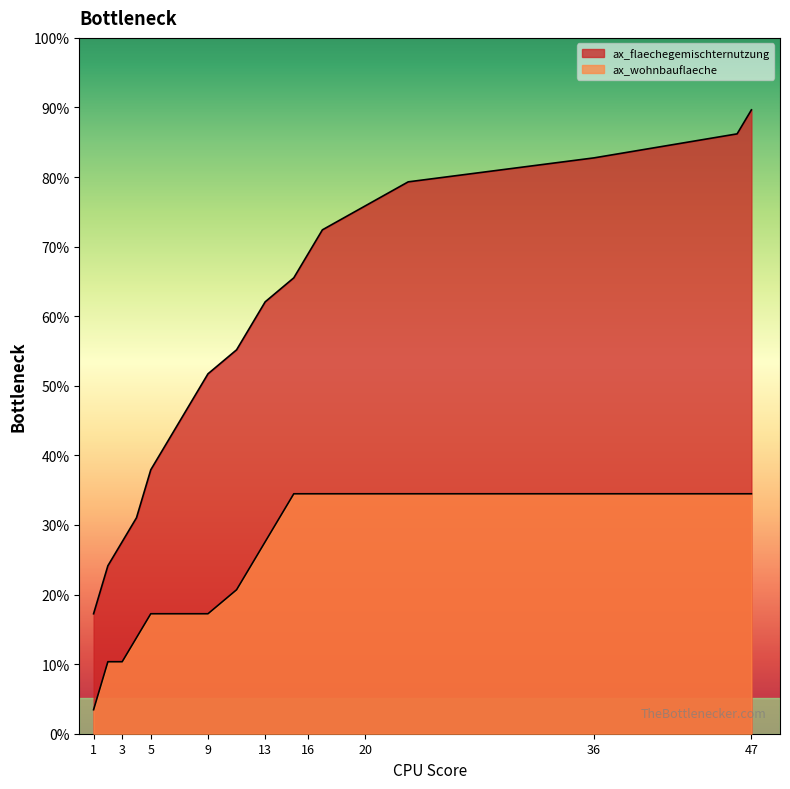

Is it true that the value at 2 is 7?

True